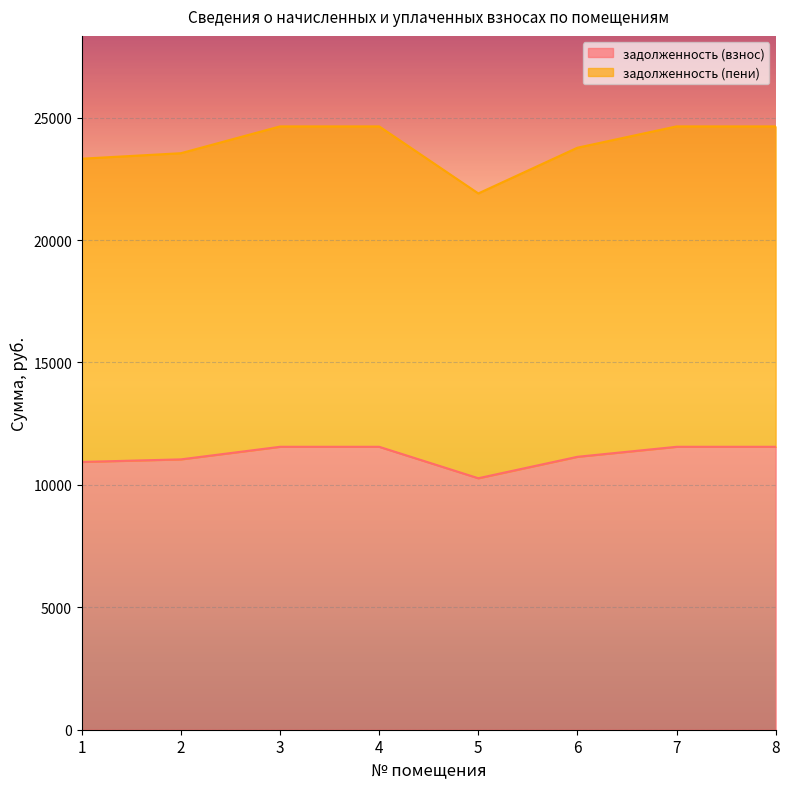

Is the value of задолженность (взнос) at 8 greater than the value of задолженность (пени) at 3?

No